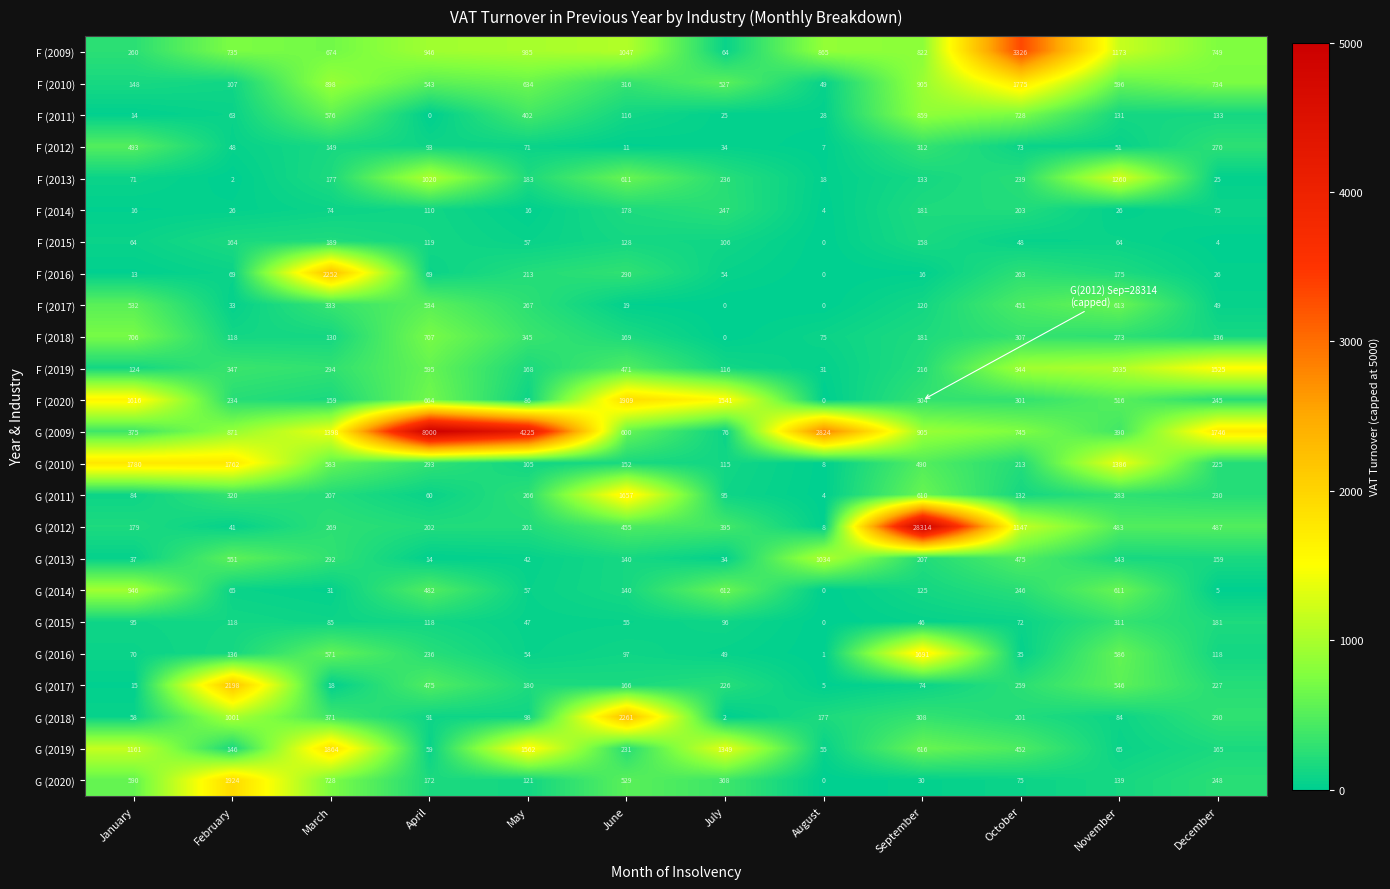

The value of F (2020) at January is 1616. True or false?

True